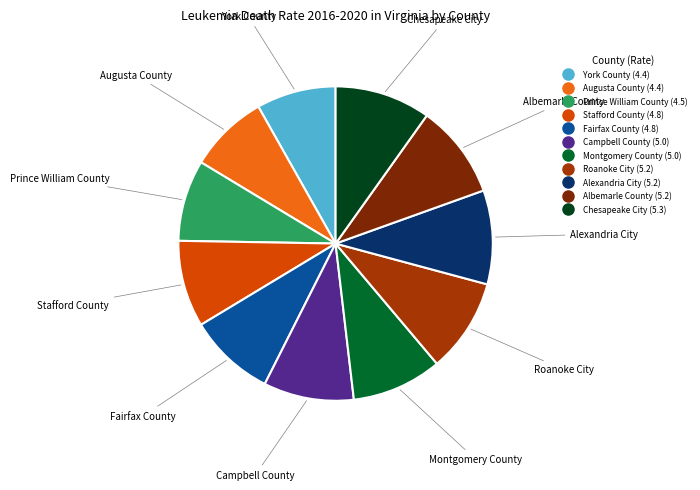

Between Roanoke City and Augusta County, which is larger?

Roanoke City